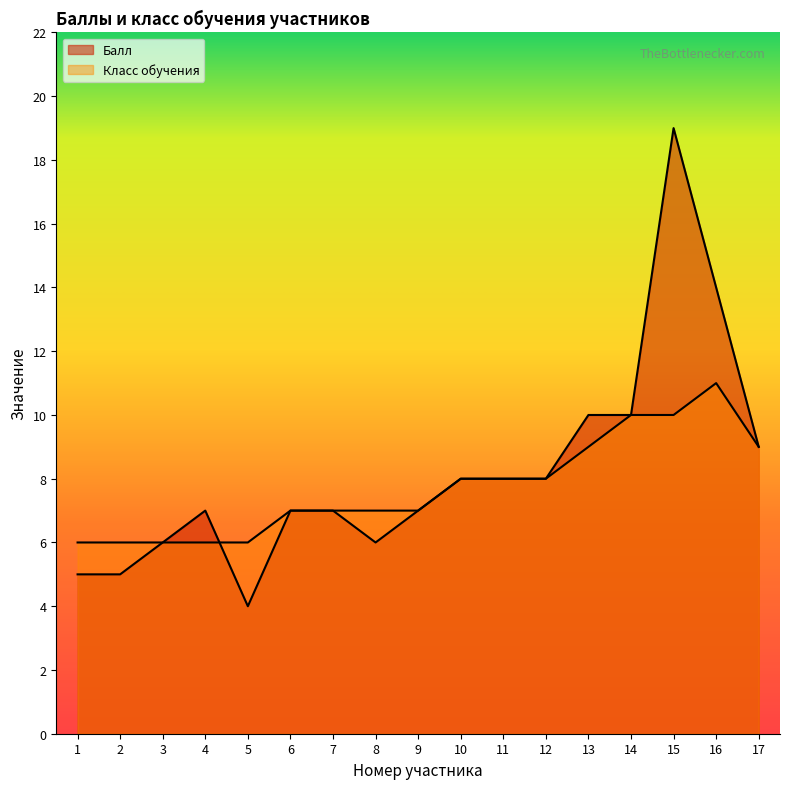

True or false: Балл has a value of 10 at 13.

True